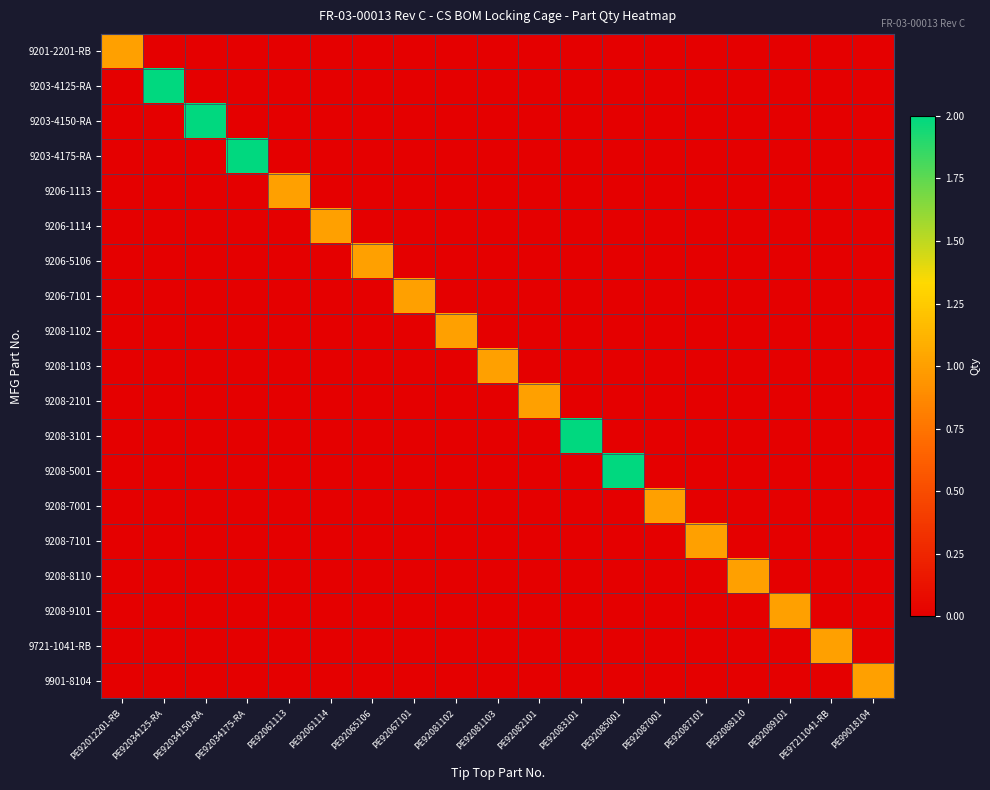

Reading left to right, what are all the values shown in this chart?

9201-2201-RB: PE92012201-RB=1	PE92034125-RA=0	PE92034150-RA=0	PE92034175-RA=0	PE92061113=0	PE92061114=0	PE92065106=0	PE92067101=0	PE92081102=0	PE92081103=0	PE92082101=0	PE92083101=0	PE92085001=0	PE92087001=0	PE92087101=0	PE92088110=0	PE92089101=0	PE97211041-RB=0	PE99018104=0
9203-4125-RA: PE92012201-RB=0	PE92034125-RA=2	PE92034150-RA=0	PE92034175-RA=0	PE92061113=0	PE92061114=0	PE92065106=0	PE92067101=0	PE92081102=0	PE92081103=0	PE92082101=0	PE92083101=0	PE92085001=0	PE92087001=0	PE92087101=0	PE92088110=0	PE92089101=0	PE97211041-RB=0	PE99018104=0
9203-4150-RA: PE92012201-RB=0	PE92034125-RA=0	PE92034150-RA=2	PE92034175-RA=0	PE92061113=0	PE92061114=0	PE92065106=0	PE92067101=0	PE92081102=0	PE92081103=0	PE92082101=0	PE92083101=0	PE92085001=0	PE92087001=0	PE92087101=0	PE92088110=0	PE92089101=0	PE97211041-RB=0	PE99018104=0
9203-4175-RA: PE92012201-RB=0	PE92034125-RA=0	PE92034150-RA=0	PE92034175-RA=2	PE92061113=0	PE92061114=0	PE92065106=0	PE92067101=0	PE92081102=0	PE92081103=0	PE92082101=0	PE92083101=0	PE92085001=0	PE92087001=0	PE92087101=0	PE92088110=0	PE92089101=0	PE97211041-RB=0	PE99018104=0
9206-1113: PE92012201-RB=0	PE92034125-RA=0	PE92034150-RA=0	PE92034175-RA=0	PE92061113=1	PE92061114=0	PE92065106=0	PE92067101=0	PE92081102=0	PE92081103=0	PE92082101=0	PE92083101=0	PE92085001=0	PE92087001=0	PE92087101=0	PE92088110=0	PE92089101=0	PE97211041-RB=0	PE99018104=0
9206-1114: PE92012201-RB=0	PE92034125-RA=0	PE92034150-RA=0	PE92034175-RA=0	PE92061113=0	PE92061114=1	PE92065106=0	PE92067101=0	PE92081102=0	PE92081103=0	PE92082101=0	PE92083101=0	PE92085001=0	PE92087001=0	PE92087101=0	PE92088110=0	PE92089101=0	PE97211041-RB=0	PE99018104=0
9206-5106: PE92012201-RB=0	PE92034125-RA=0	PE92034150-RA=0	PE92034175-RA=0	PE92061113=0	PE92061114=0	PE92065106=1	PE92067101=0	PE92081102=0	PE92081103=0	PE92082101=0	PE92083101=0	PE92085001=0	PE92087001=0	PE92087101=0	PE92088110=0	PE92089101=0	PE97211041-RB=0	PE99018104=0
9206-7101: PE92012201-RB=0	PE92034125-RA=0	PE92034150-RA=0	PE92034175-RA=0	PE92061113=0	PE92061114=0	PE92065106=0	PE92067101=1	PE92081102=0	PE92081103=0	PE92082101=0	PE92083101=0	PE92085001=0	PE92087001=0	PE92087101=0	PE92088110=0	PE92089101=0	PE97211041-RB=0	PE99018104=0
9208-1102: PE92012201-RB=0	PE92034125-RA=0	PE92034150-RA=0	PE92034175-RA=0	PE92061113=0	PE92061114=0	PE92065106=0	PE92067101=0	PE92081102=1	PE92081103=0	PE92082101=0	PE92083101=0	PE92085001=0	PE92087001=0	PE92087101=0	PE92088110=0	PE92089101=0	PE97211041-RB=0	PE99018104=0
9208-1103: PE92012201-RB=0	PE92034125-RA=0	PE92034150-RA=0	PE92034175-RA=0	PE92061113=0	PE92061114=0	PE92065106=0	PE92067101=0	PE92081102=0	PE92081103=1	PE92082101=0	PE92083101=0	PE92085001=0	PE92087001=0	PE92087101=0	PE92088110=0	PE92089101=0	PE97211041-RB=0	PE99018104=0
9208-2101: PE92012201-RB=0	PE92034125-RA=0	PE92034150-RA=0	PE92034175-RA=0	PE92061113=0	PE92061114=0	PE92065106=0	PE92067101=0	PE92081102=0	PE92081103=0	PE92082101=1	PE92083101=0	PE92085001=0	PE92087001=0	PE92087101=0	PE92088110=0	PE92089101=0	PE97211041-RB=0	PE99018104=0
9208-3101: PE92012201-RB=0	PE92034125-RA=0	PE92034150-RA=0	PE92034175-RA=0	PE92061113=0	PE92061114=0	PE92065106=0	PE92067101=0	PE92081102=0	PE92081103=0	PE92082101=0	PE92083101=2	PE92085001=0	PE92087001=0	PE92087101=0	PE92088110=0	PE92089101=0	PE97211041-RB=0	PE99018104=0
9208-5001: PE92012201-RB=0	PE92034125-RA=0	PE92034150-RA=0	PE92034175-RA=0	PE92061113=0	PE92061114=0	PE92065106=0	PE92067101=0	PE92081102=0	PE92081103=0	PE92082101=0	PE92083101=0	PE92085001=2	PE92087001=0	PE92087101=0	PE92088110=0	PE92089101=0	PE97211041-RB=0	PE99018104=0
9208-7001: PE92012201-RB=0	PE92034125-RA=0	PE92034150-RA=0	PE92034175-RA=0	PE92061113=0	PE92061114=0	PE92065106=0	PE92067101=0	PE92081102=0	PE92081103=0	PE92082101=0	PE92083101=0	PE92085001=0	PE92087001=1	PE92087101=0	PE92088110=0	PE92089101=0	PE97211041-RB=0	PE99018104=0
9208-7101: PE92012201-RB=0	PE92034125-RA=0	PE92034150-RA=0	PE92034175-RA=0	PE92061113=0	PE92061114=0	PE92065106=0	PE92067101=0	PE92081102=0	PE92081103=0	PE92082101=0	PE92083101=0	PE92085001=0	PE92087001=0	PE92087101=1	PE92088110=0	PE92089101=0	PE97211041-RB=0	PE99018104=0
9208-8110: PE92012201-RB=0	PE92034125-RA=0	PE92034150-RA=0	PE92034175-RA=0	PE92061113=0	PE92061114=0	PE92065106=0	PE92067101=0	PE92081102=0	PE92081103=0	PE92082101=0	PE92083101=0	PE92085001=0	PE92087001=0	PE92087101=0	PE92088110=1	PE92089101=0	PE97211041-RB=0	PE99018104=0
9208-9101: PE92012201-RB=0	PE92034125-RA=0	PE92034150-RA=0	PE92034175-RA=0	PE92061113=0	PE92061114=0	PE92065106=0	PE92067101=0	PE92081102=0	PE92081103=0	PE92082101=0	PE92083101=0	PE92085001=0	PE92087001=0	PE92087101=0	PE92088110=0	PE92089101=1	PE97211041-RB=0	PE99018104=0
9721-1041-RB: PE92012201-RB=0	PE92034125-RA=0	PE92034150-RA=0	PE92034175-RA=0	PE92061113=0	PE92061114=0	PE92065106=0	PE92067101=0	PE92081102=0	PE92081103=0	PE92082101=0	PE92083101=0	PE92085001=0	PE92087001=0	PE92087101=0	PE92088110=0	PE92089101=0	PE97211041-RB=1	PE99018104=0
9901-8104: PE92012201-RB=0	PE92034125-RA=0	PE92034150-RA=0	PE92034175-RA=0	PE92061113=0	PE92061114=0	PE92065106=0	PE92067101=0	PE92081102=0	PE92081103=0	PE92082101=0	PE92083101=0	PE92085001=0	PE92087001=0	PE92087101=0	PE92088110=0	PE92089101=0	PE97211041-RB=0	PE99018104=1